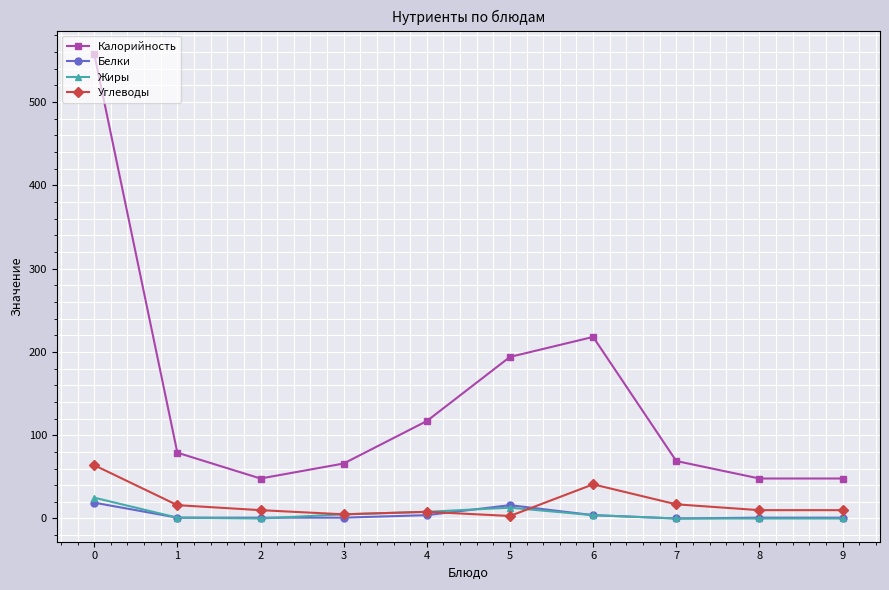

The value of Углеводы at 6 is 41. True or false?

True